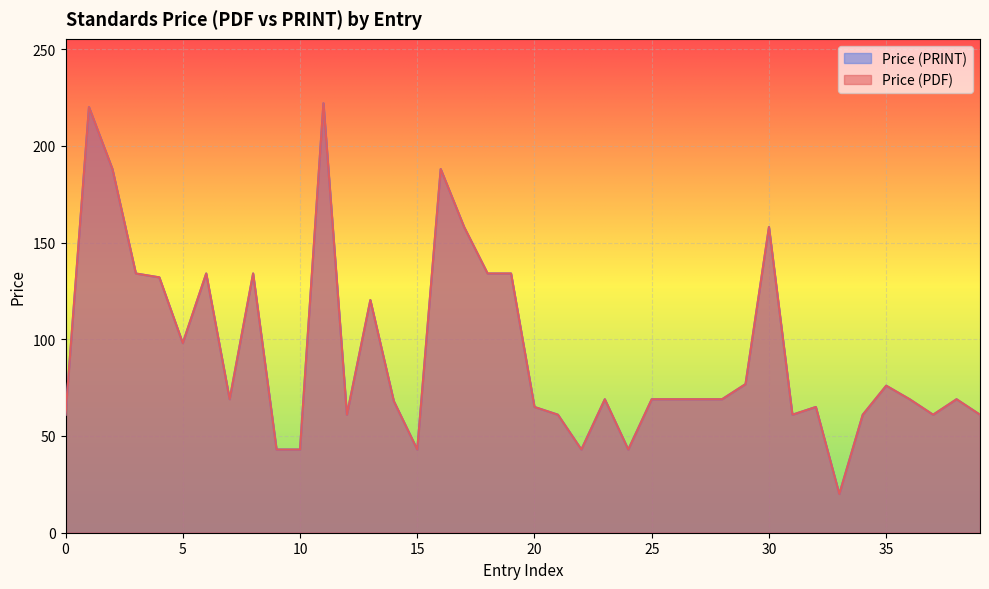

What are all the series names shown in the legend?

Price (PDF), Price (PRINT)